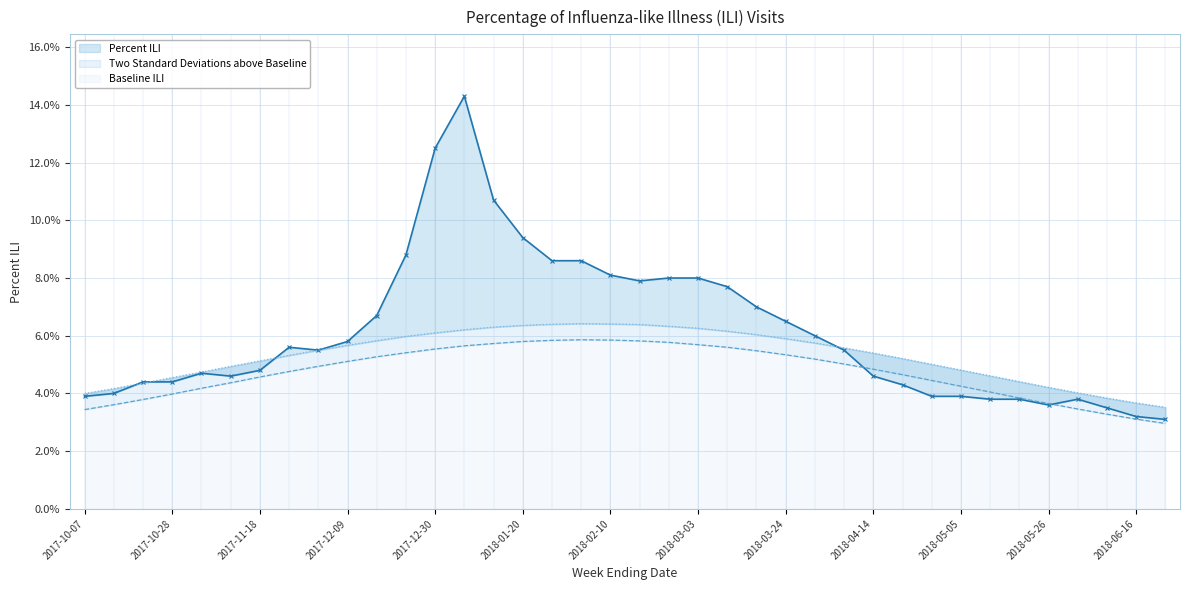

What is the average value of the Percent ILI series?

0.1